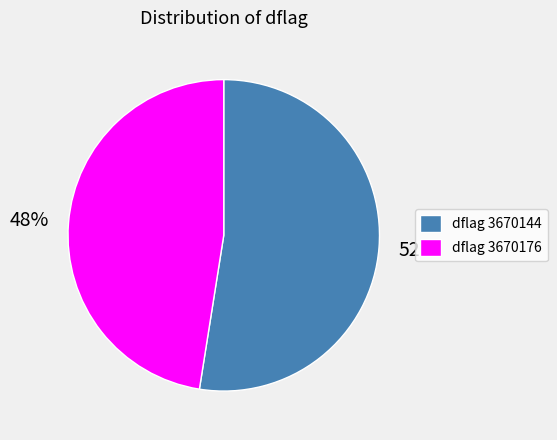

Approximately how many times larger is the value at dflag 3670176 compared to dflag 3670144?

0.9